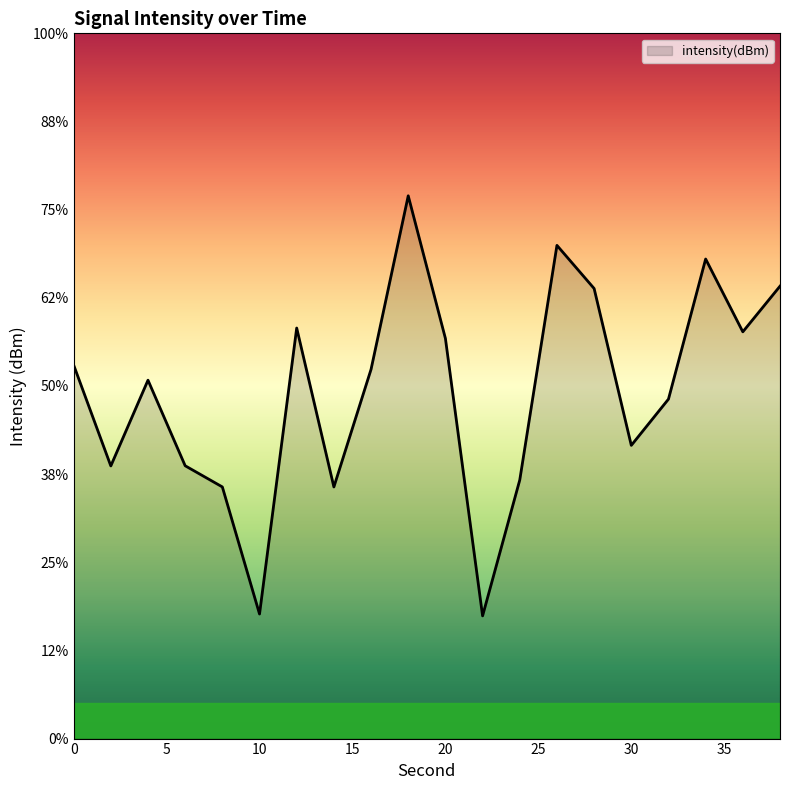

What is the value of the 14th point from the left?

-109.2